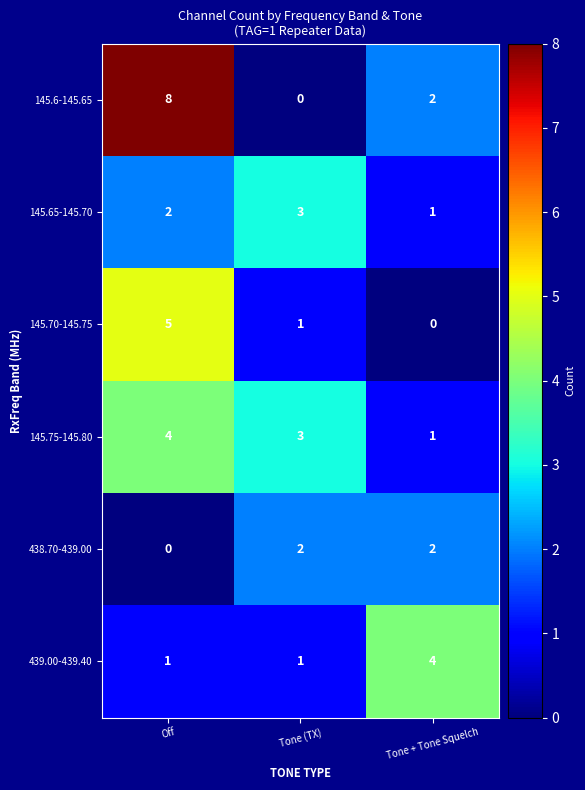

The 145.75-145.80 series shows 6 at Off. True or false?

False